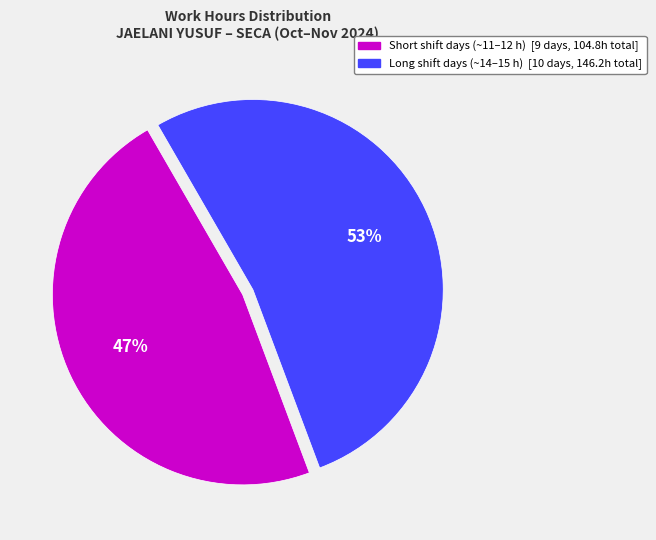

Is there any slice that represents more than half of the pie?

Yes